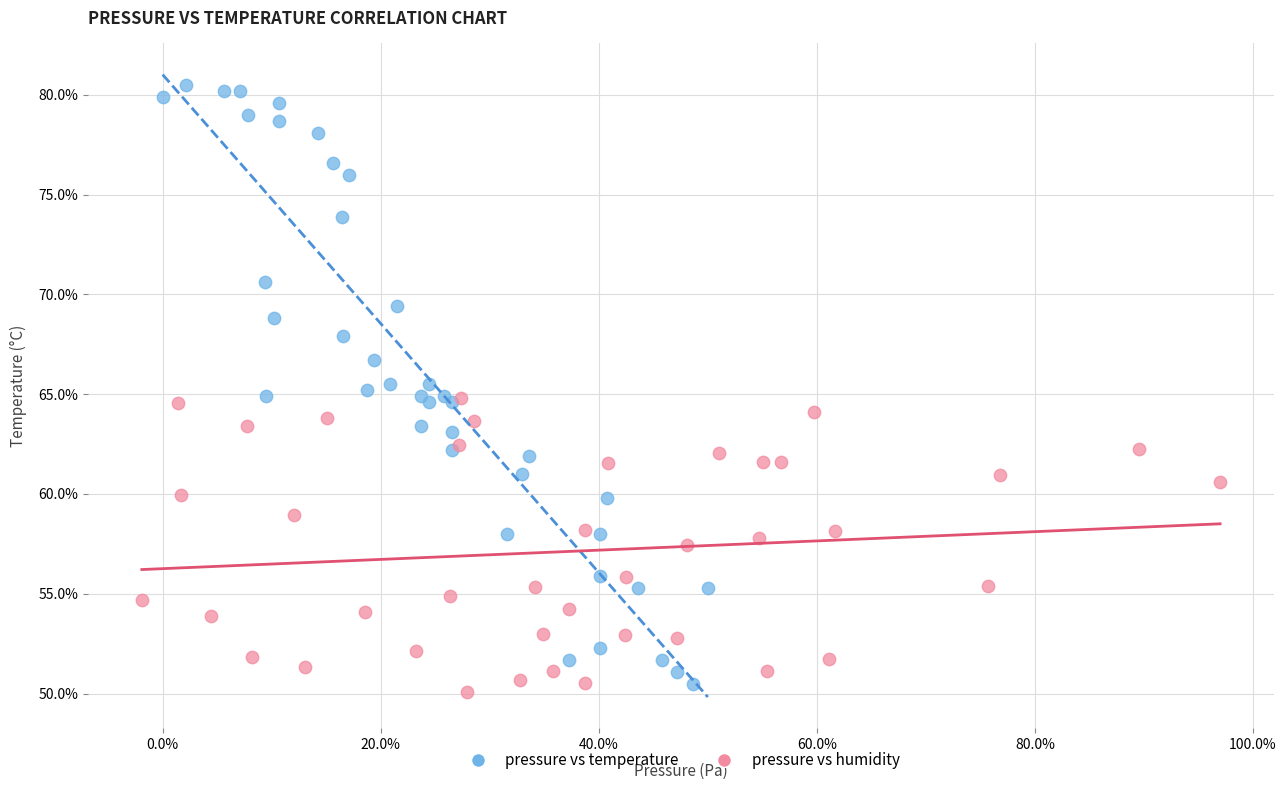

Which series reaches the maximum Y coordinate?

pressure vs temperature